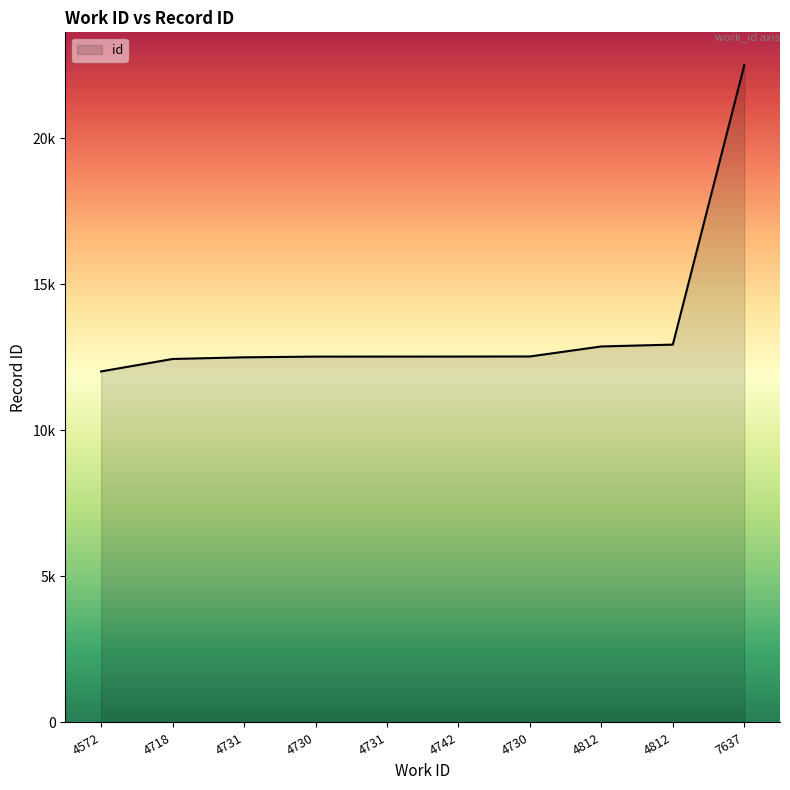

Does the chart display data point markers on the line(s)?

No